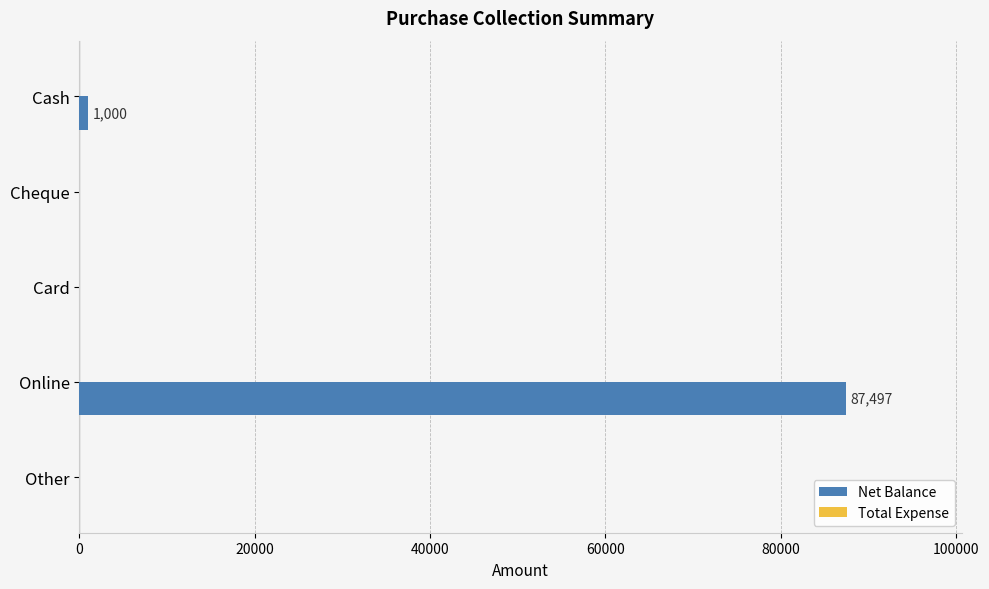

Are the bars horizontal?

Yes